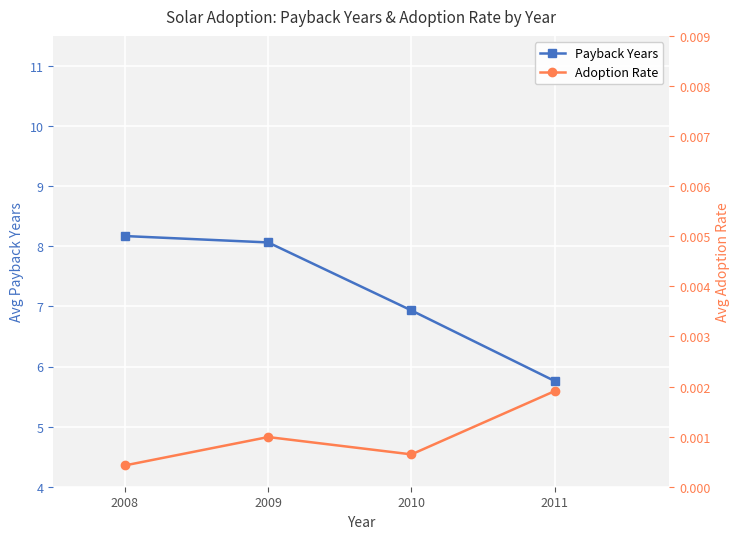

True or false: Payback Years and Adoption Rate cross at least once.

False